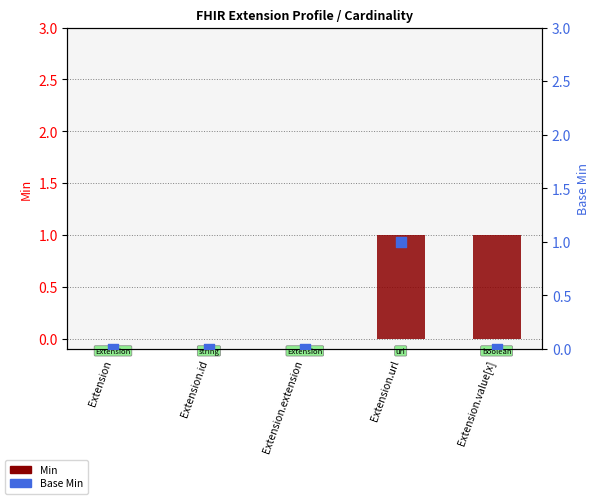

What are all the series names shown in the legend?

Min, Base Min